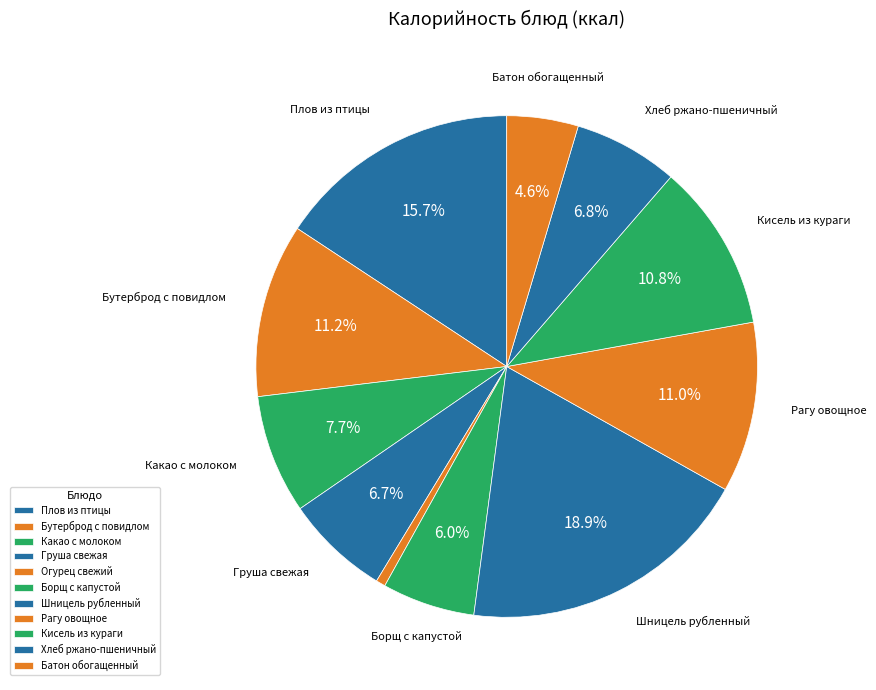

How many segments does this pie chart have?

11